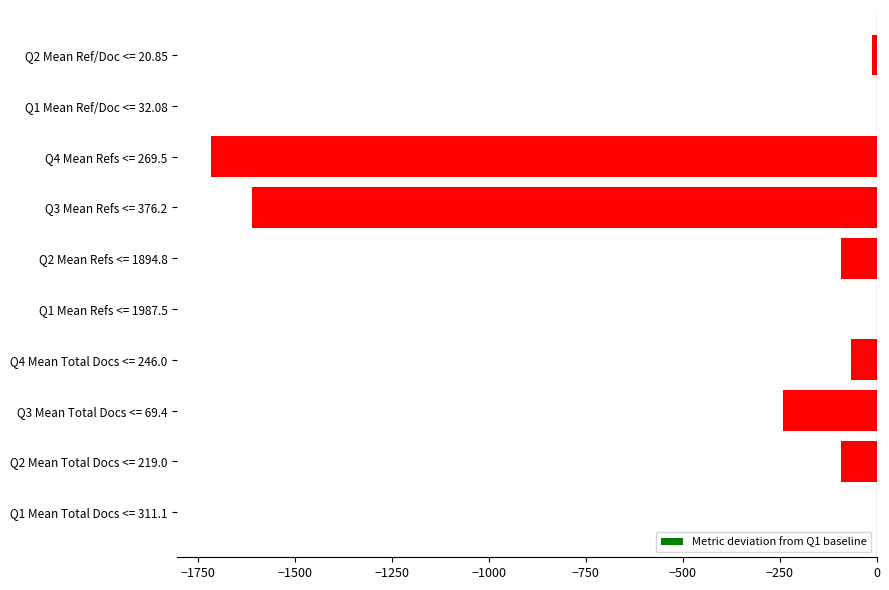

At which label is the value closest to -859?

Q3 Mean Total Docs <= 69.4